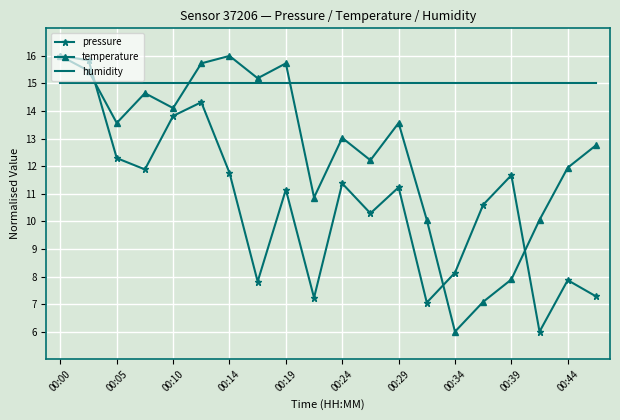

Which series has the largest total across all categories?

humidity